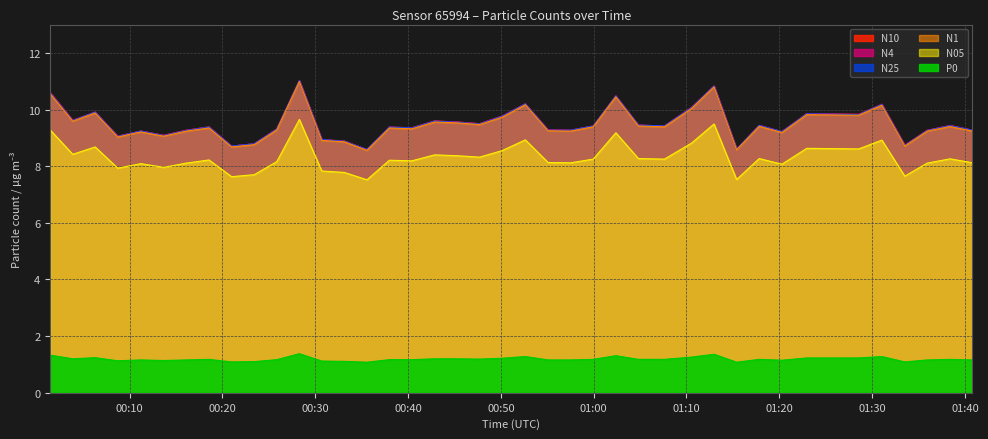

Which has a higher value, 2023-07-28T00:57:31 or 2023-07-28T00:37:59?

2023-07-28T00:37:59